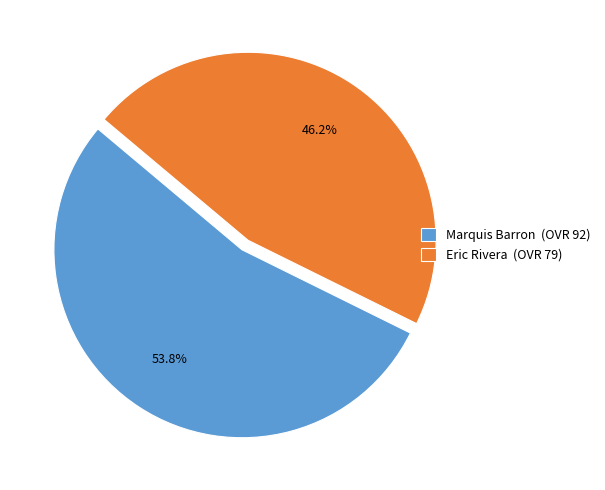

Does Marquis Barron account for over 50% of the chart?

Yes